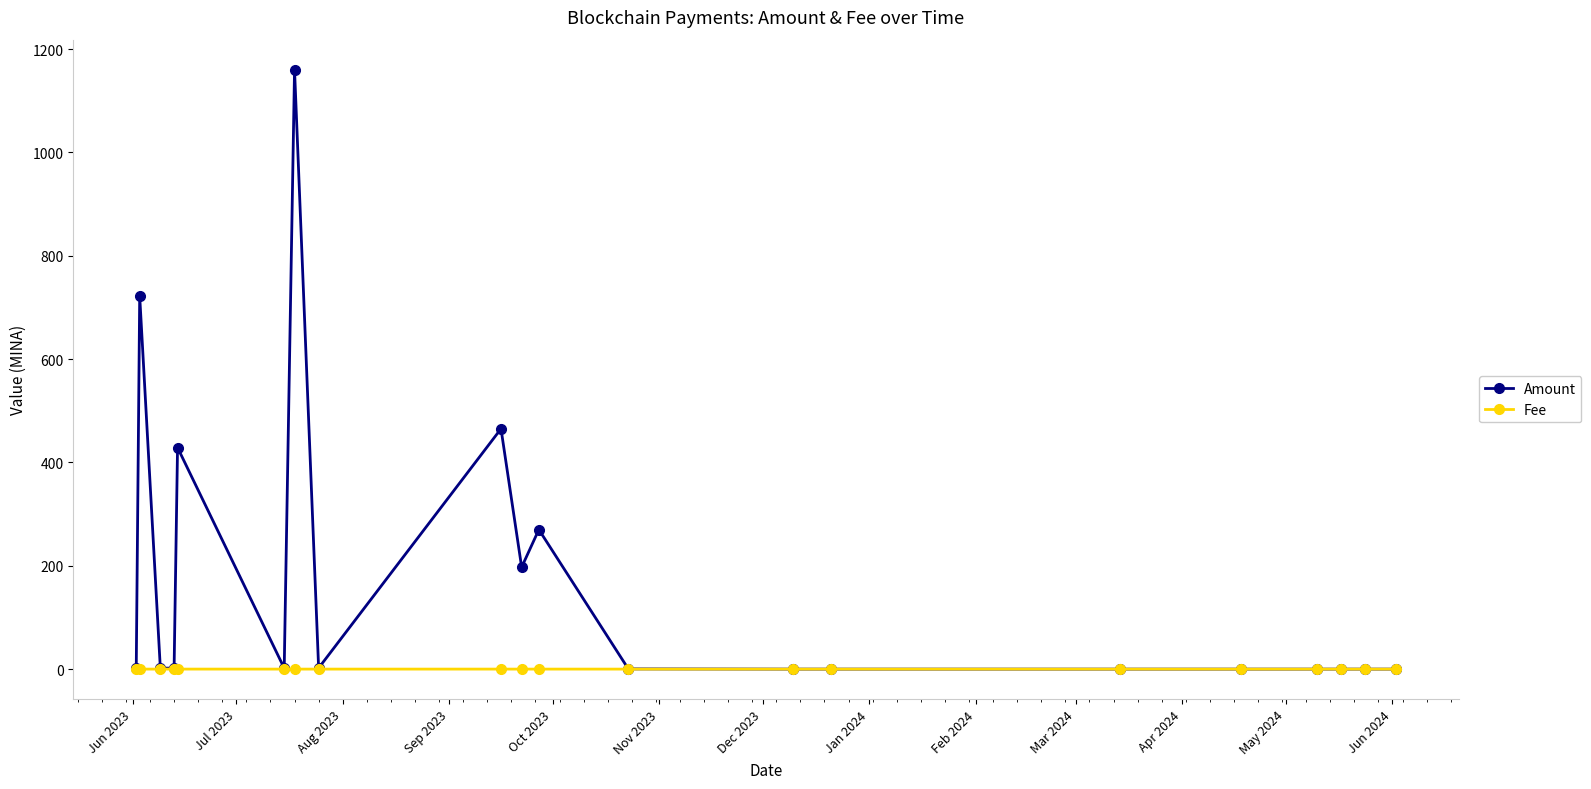

Rank the series by their maximum value, from lowest to highest.

Fee, Amount